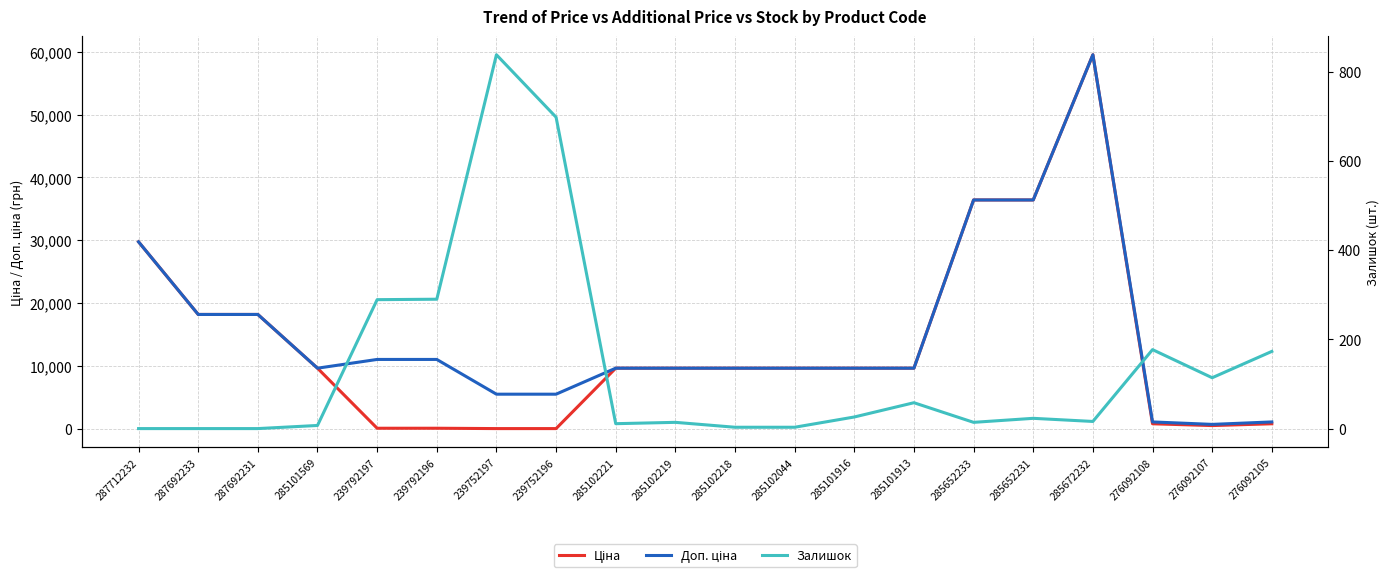

At which label does Залишок first exceed 23?

239792197